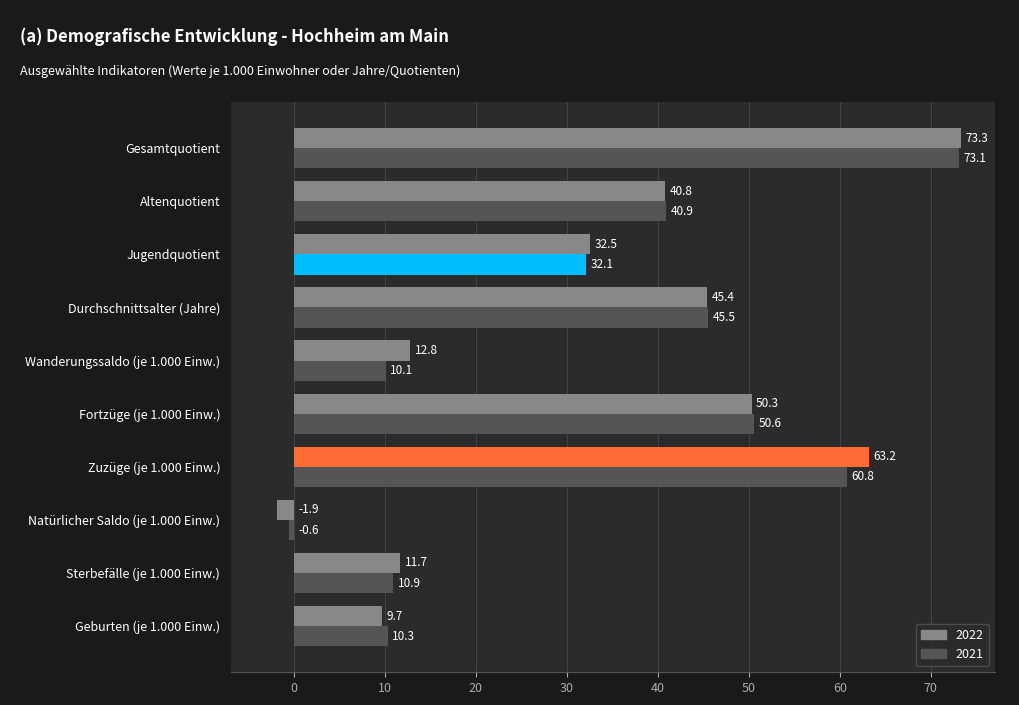

How many negative values does the 2022 series have?

1